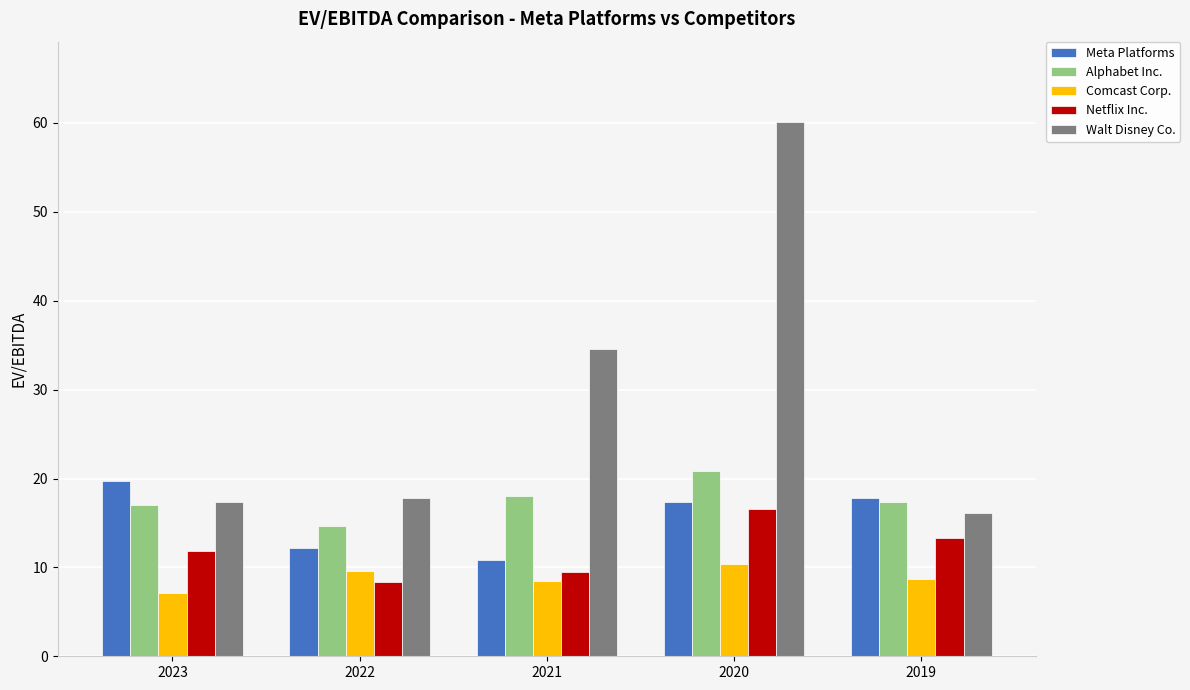

At which category is the sum across all series the highest?

2020